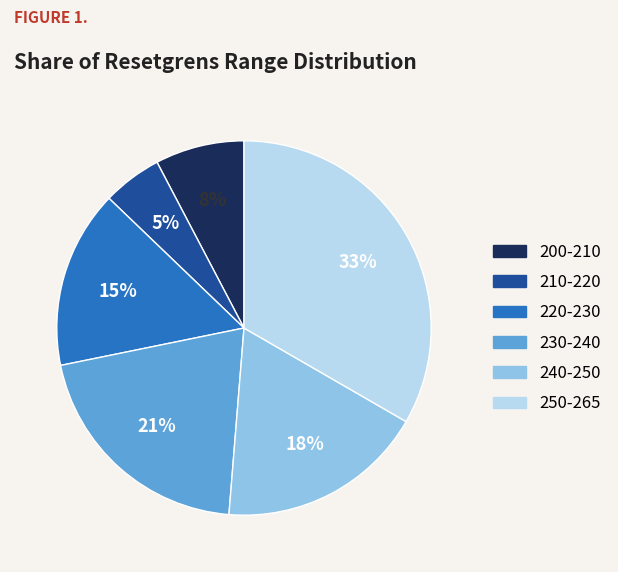

To the nearest percent, what is the average slice percentage?

17%